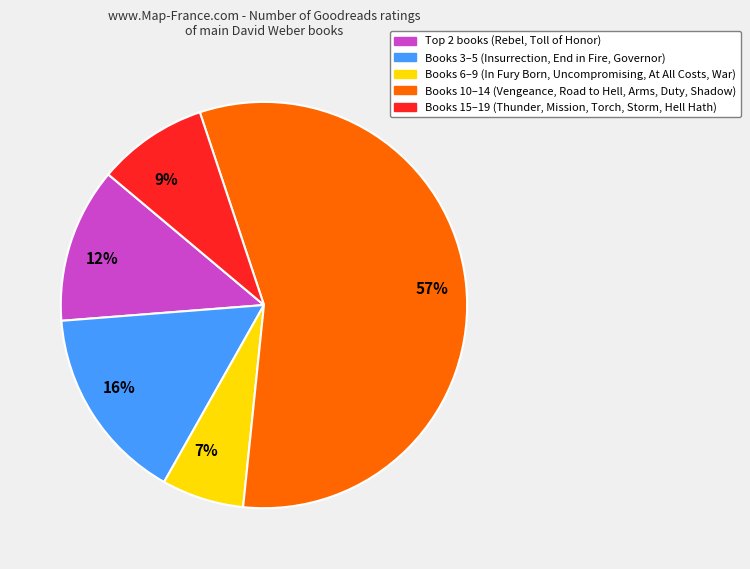

How many slices are in this pie chart?

5